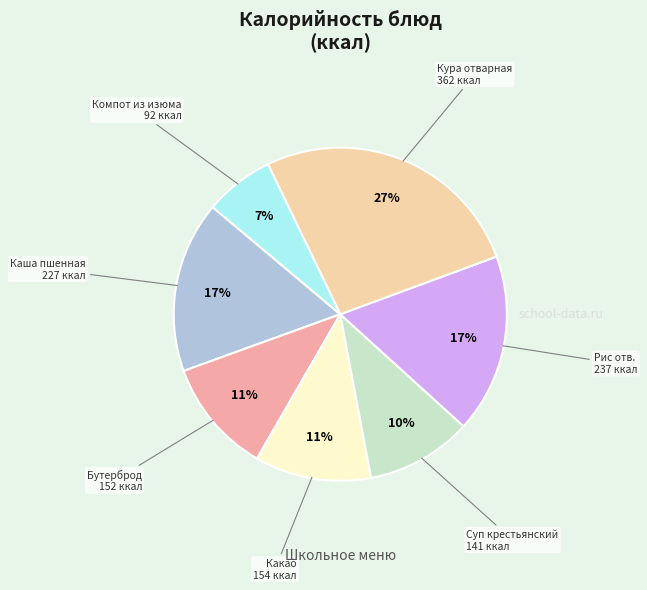

To the nearest percent, what is the difference between the largest and smallest slice percentages?

20%